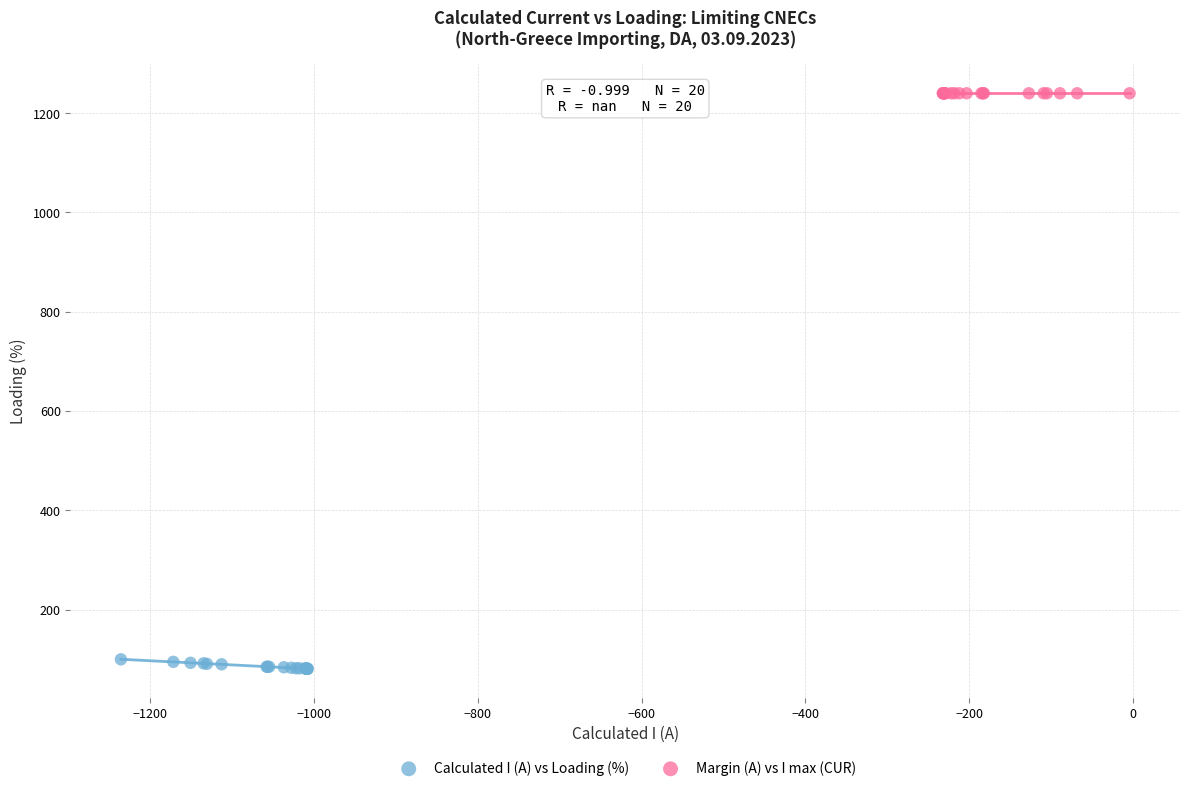

Which series reaches the minimum Y coordinate?

Calculated I (A) vs Loading (%)